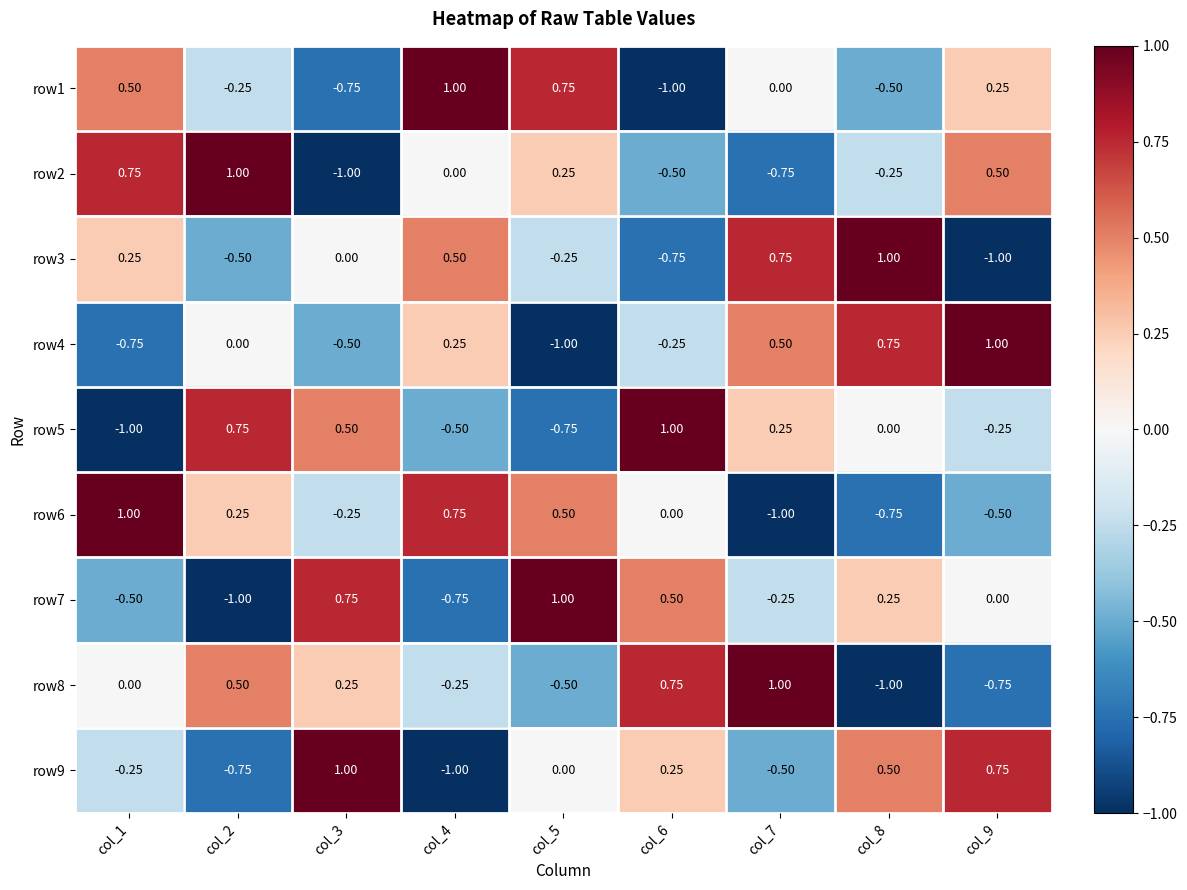

Is the value of row5 at col_3 greater than the value of row4 at col_4?

Yes